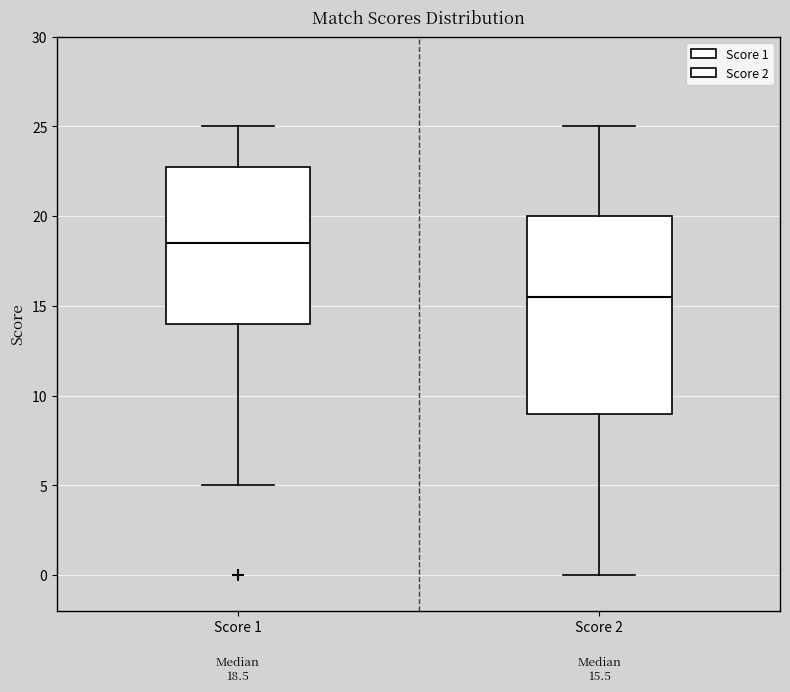

Which box has the lowest median line?

Score 2